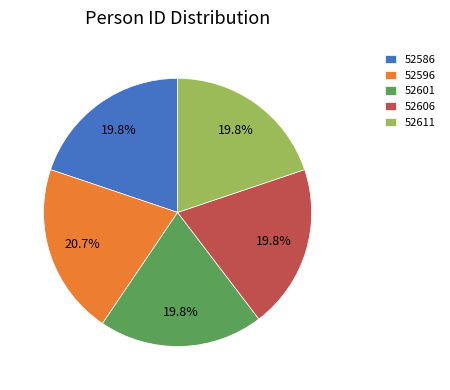

What percentage is the 52601 slice, to the nearest percent?

20%